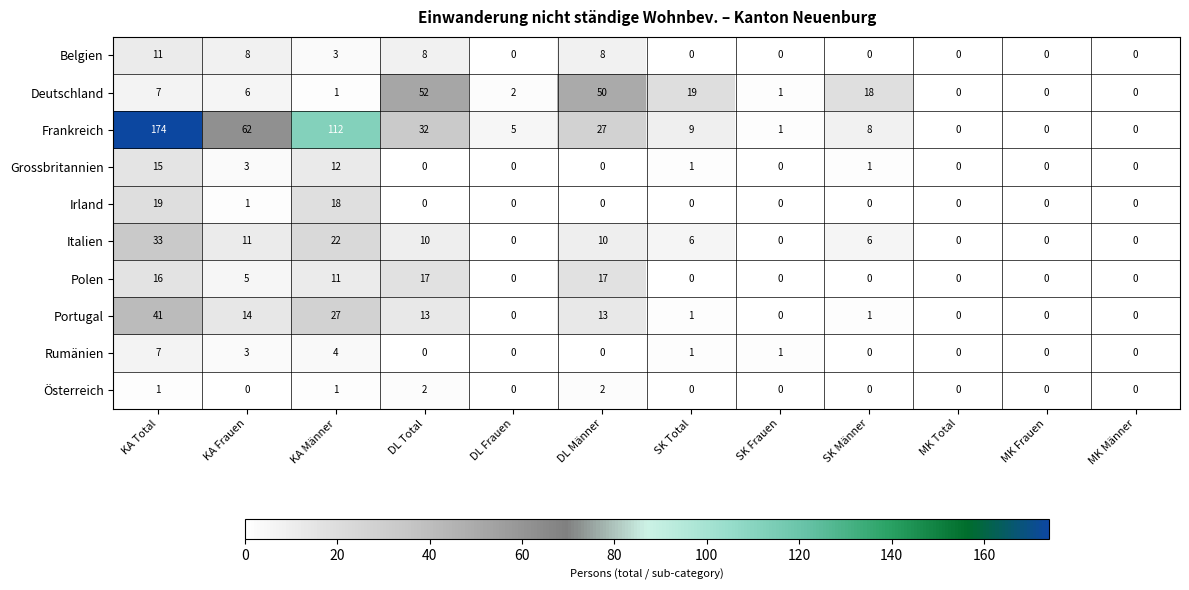

Which series has the widest spread of values?

Frankreich